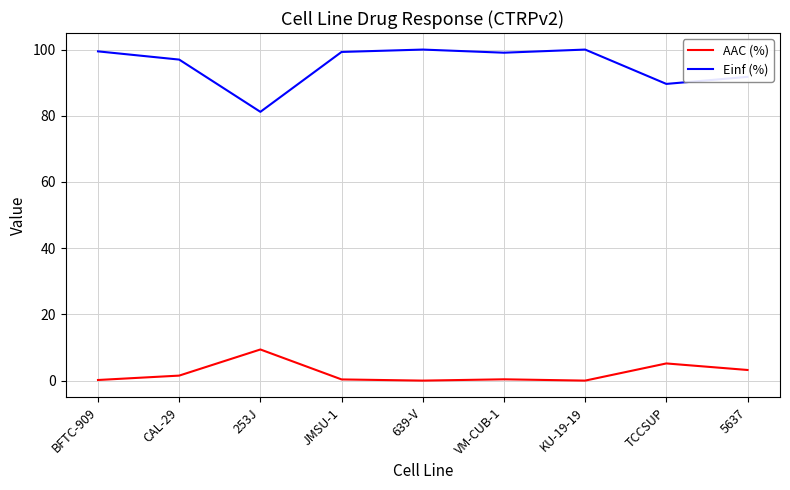

What position from the right is 253J?

7